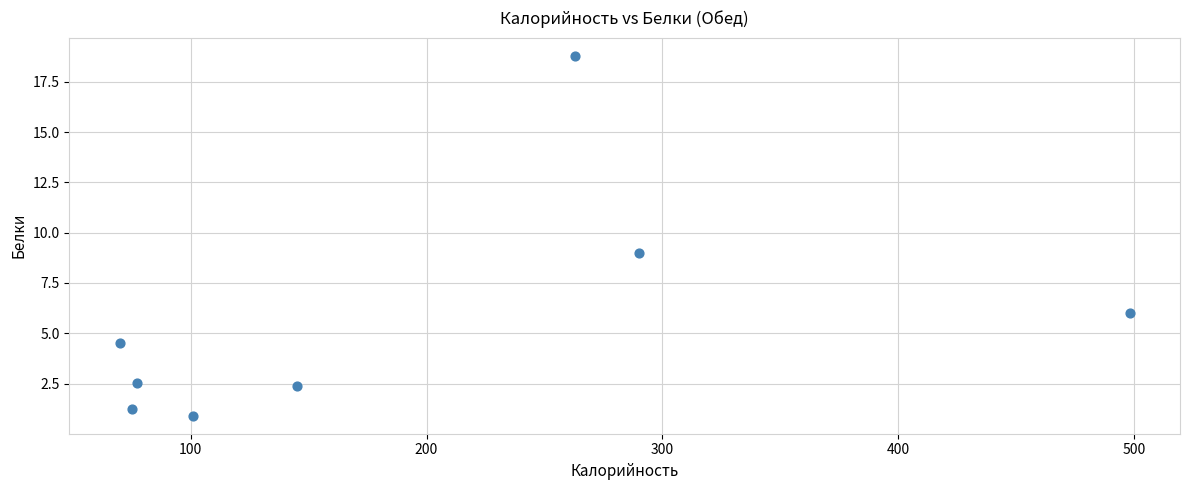

What is the range of X values (max minus min)?

428.0